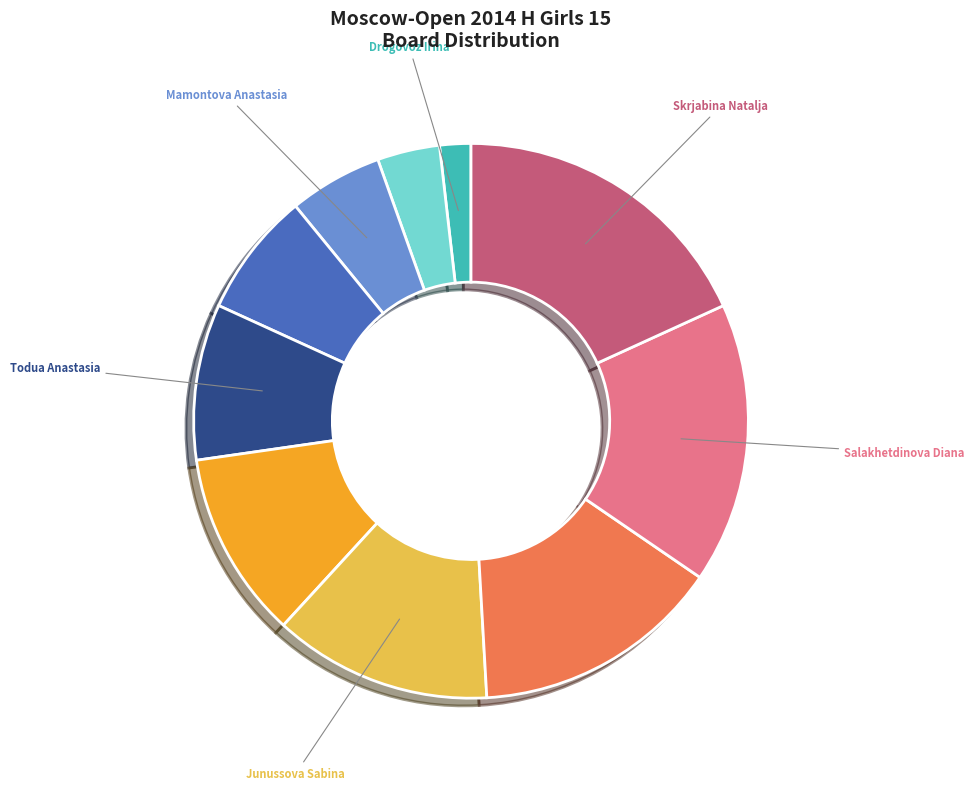

Is there any slice that represents more than half of the pie?

No